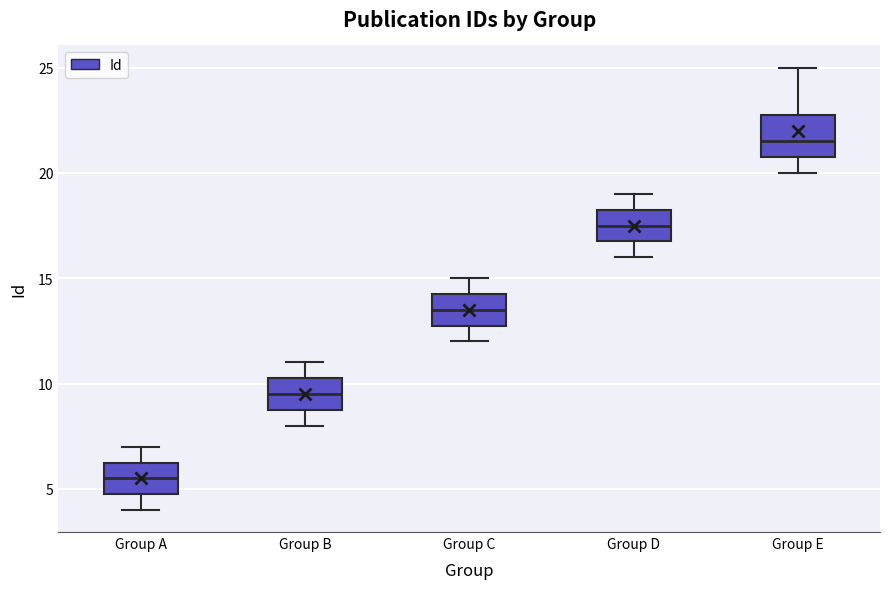

Which box has the lowest median line?

Group A